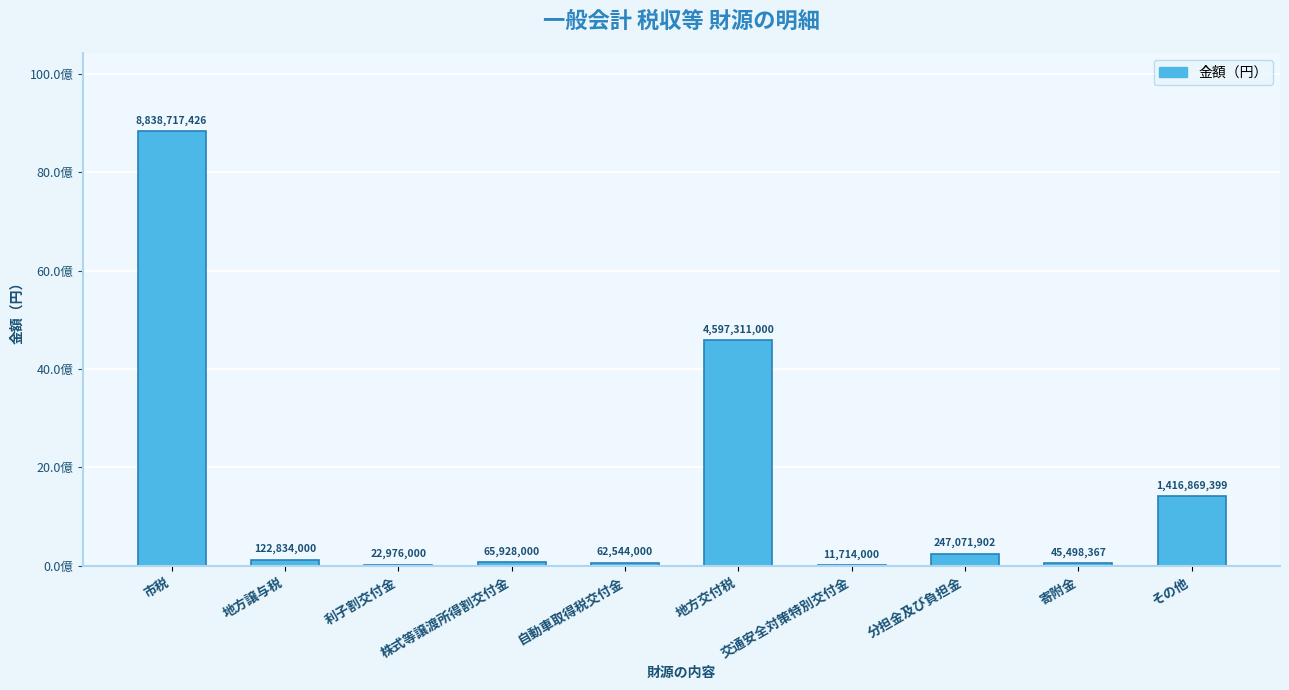

At which category does the chart reach its peak across all series?

市税